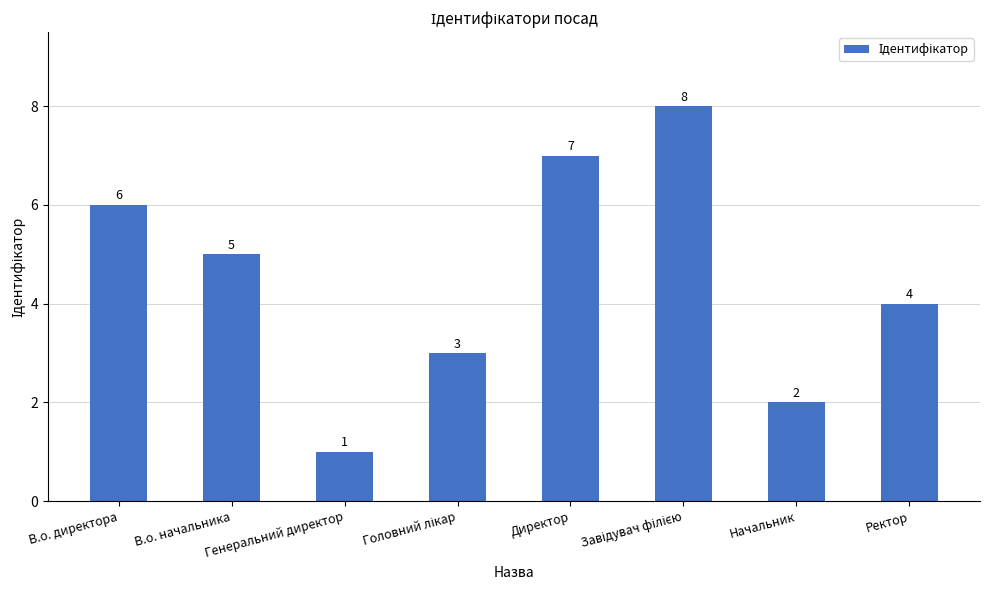

Which has a higher value, В.о. начальника or Генеральний директор?

В.о. начальника